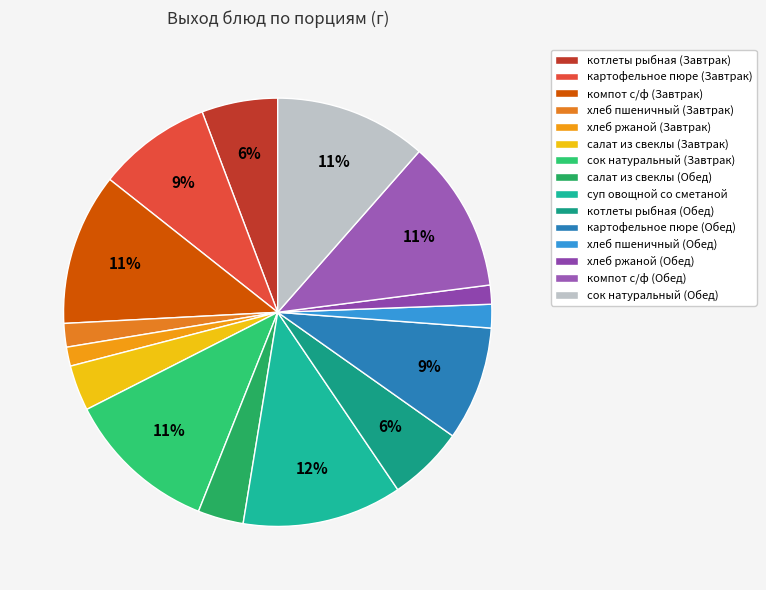

What is the change in value from сок натуральный (Завтрак) to котлеты рыбная (Обед)?

-100